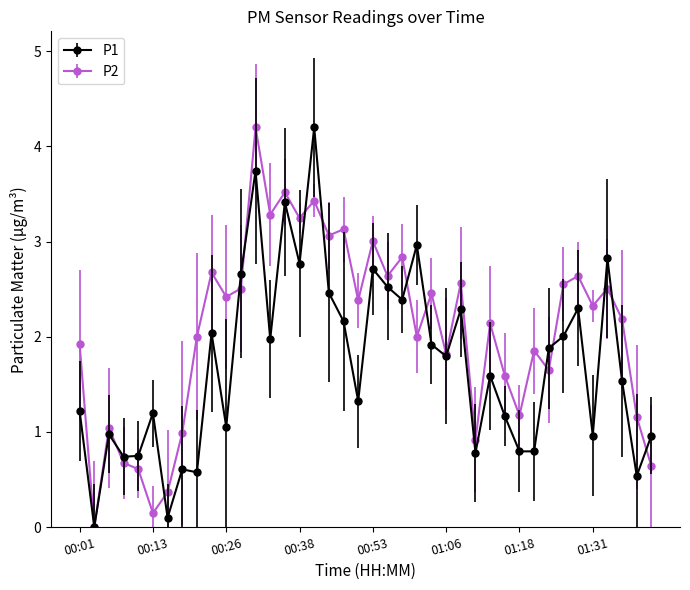

What is the value of the P1 point at the 15th from the left?

3.4